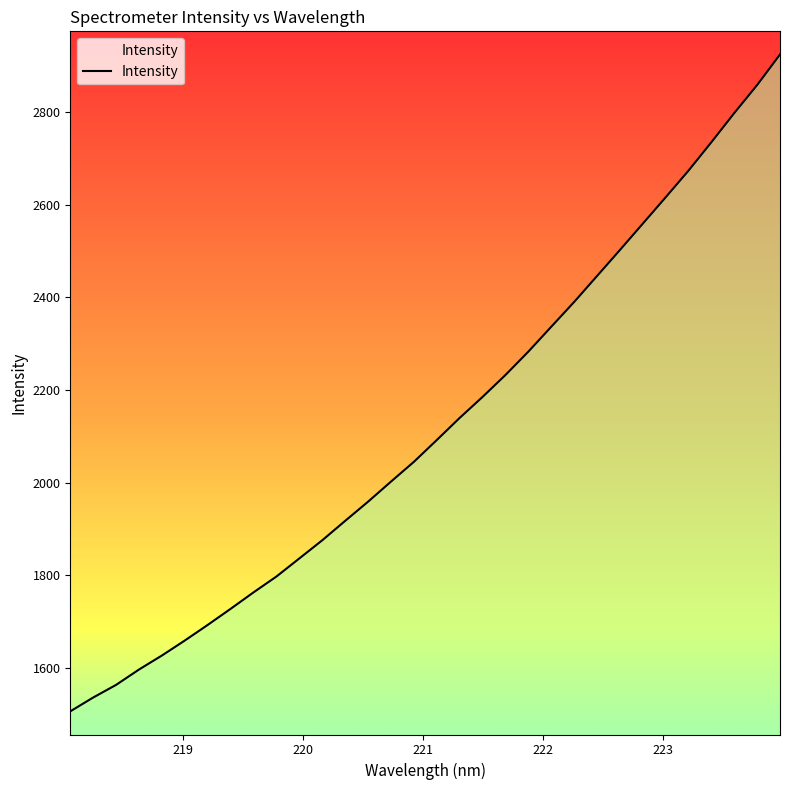

Reading right to left, list all the values displayed in this chart.

2924.3	2858.4	2797.8	2735.0	2673.7	2616.0	2559.0	2502.2	2446.1	2390.1	2336.6	2283.0	2232.5	2185.2	2139.9	2092.1	2045.1	2002.4	1959.1	1917.7	1875.8	1836.7	1797.6	1763.4	1727.8	1693.1	1659.4	1627.0	1596.7	1563.6	1536.3	1506.4